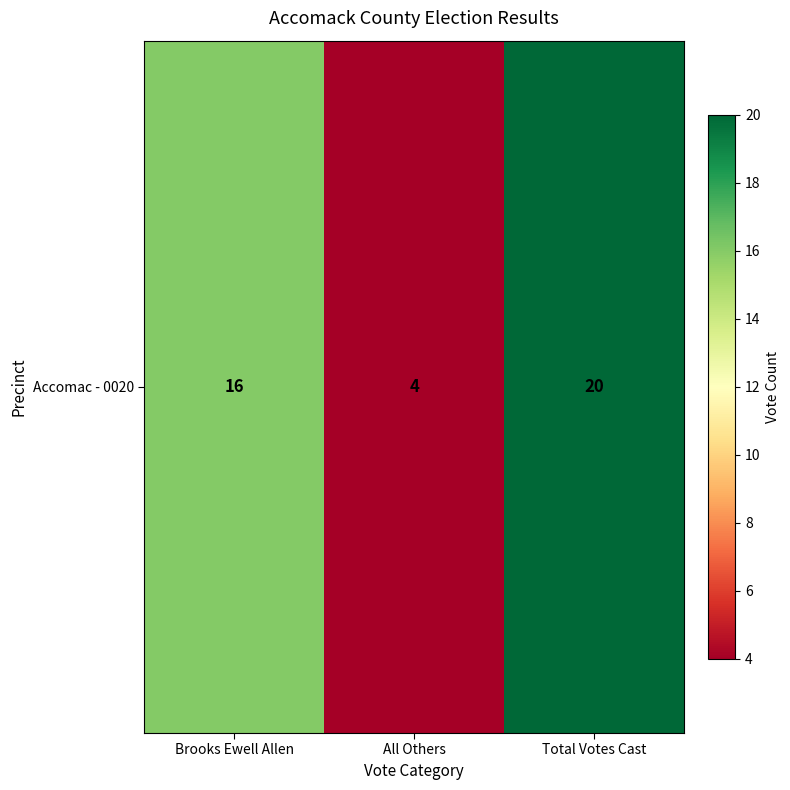

List the labels in order of value, smallest first.

All Others, Brooks Ewell Allen, Total Votes Cast